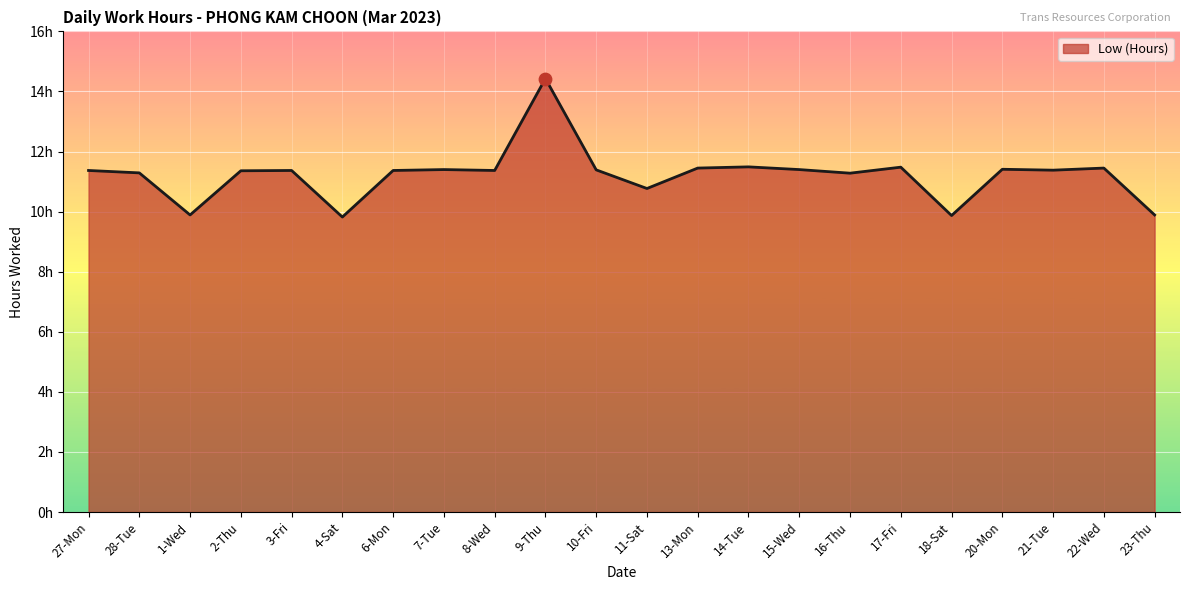

What is the change in value from 7-Tue to 18-Sat?

-1.5